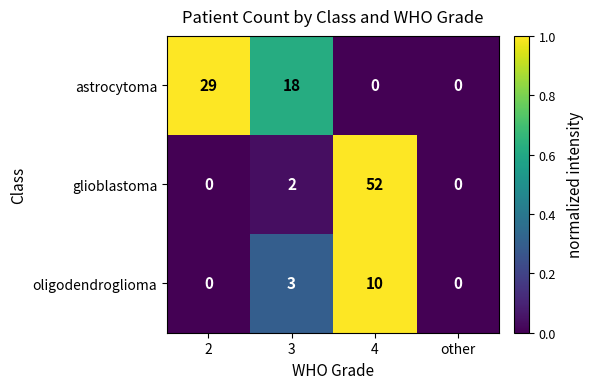

True or false: oligodendroglioma has a value of 10 at 4.

True